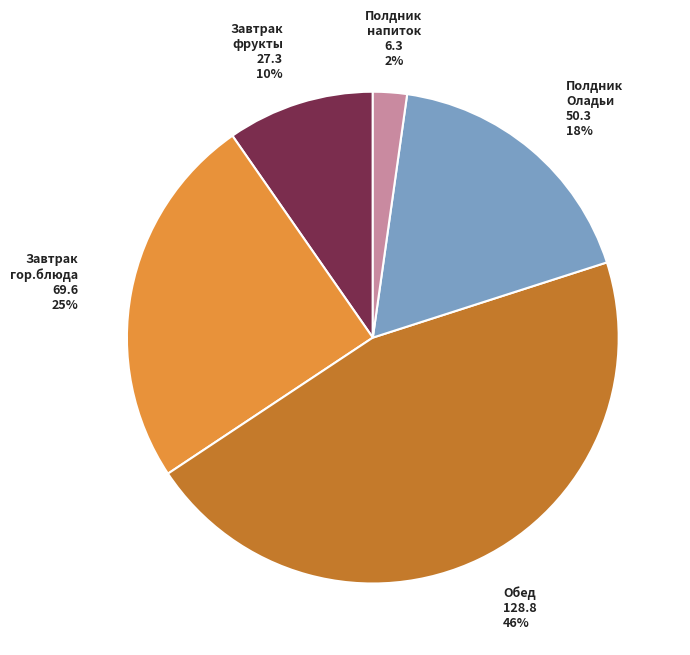

Is there any slice that represents more than half of the pie?

No